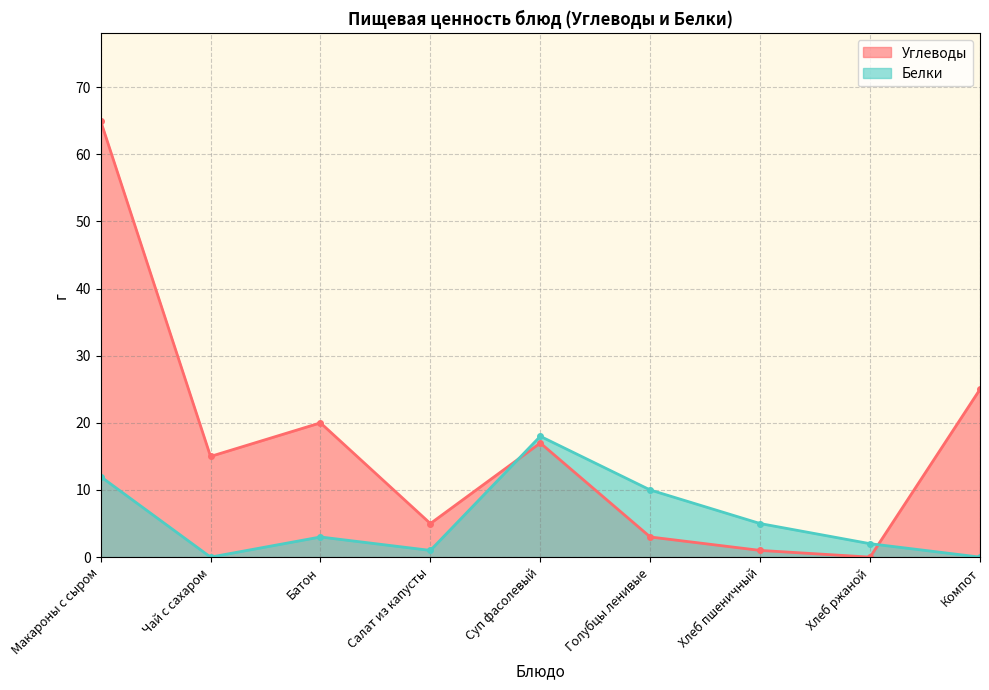

What is the difference between the maximum and minimum values in the Углеводы series?

65